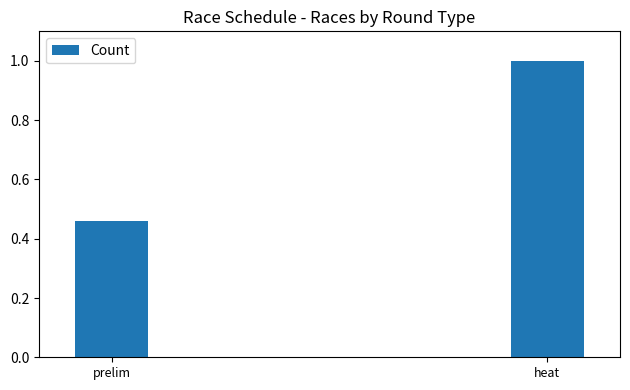

What position from the left is prelim?

1